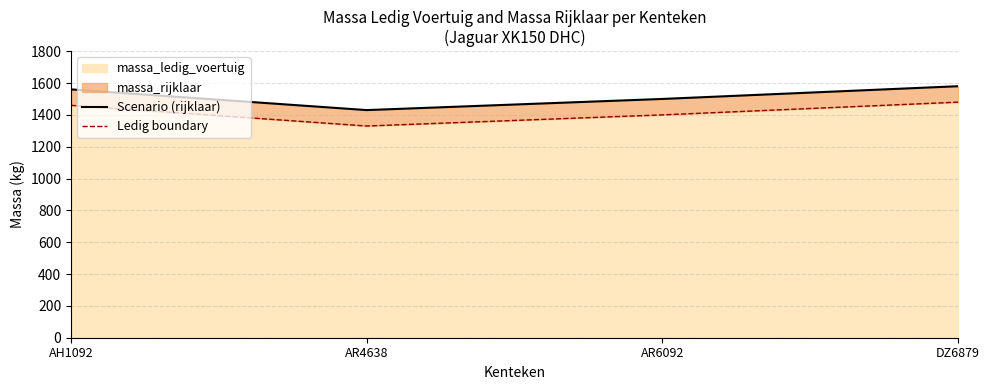

What is the spread (max minus min) of values at AR6092?

100